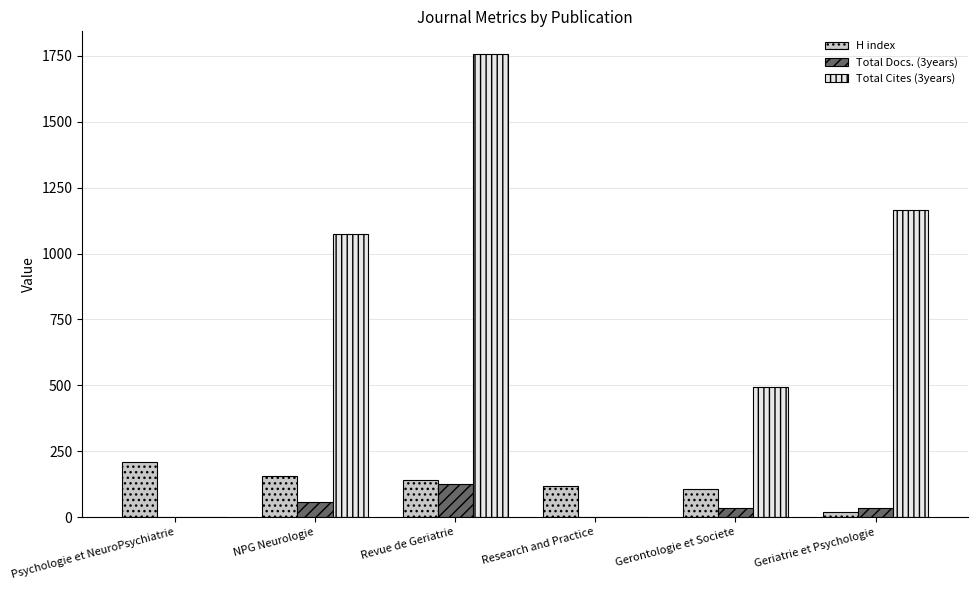

Count the number of data series in this chart.

3